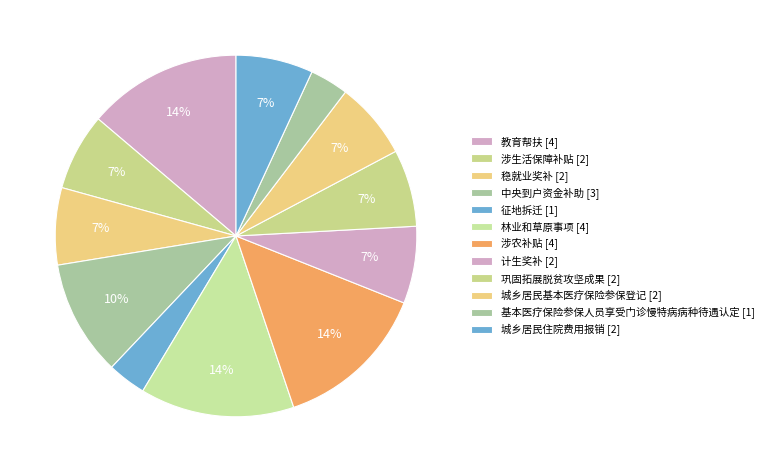

How many segments does this pie chart have?

12